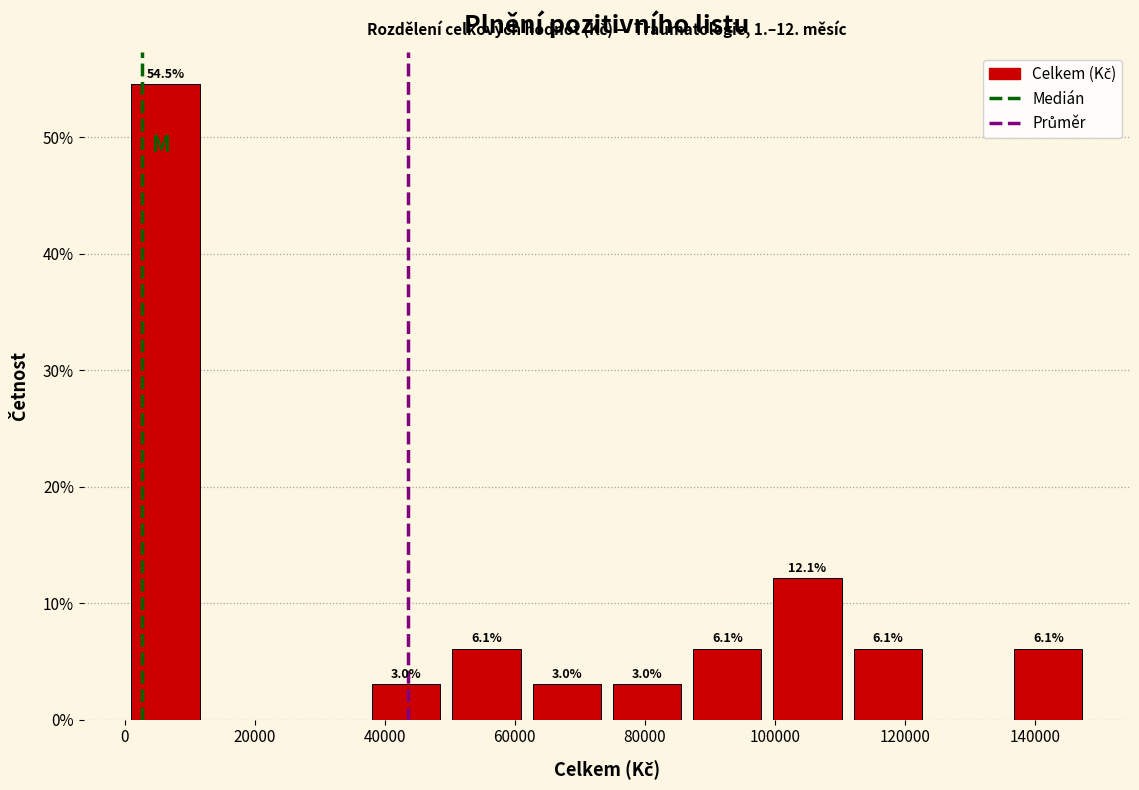

Over which range of the x-axis is the bar tallest?

0 to 12000